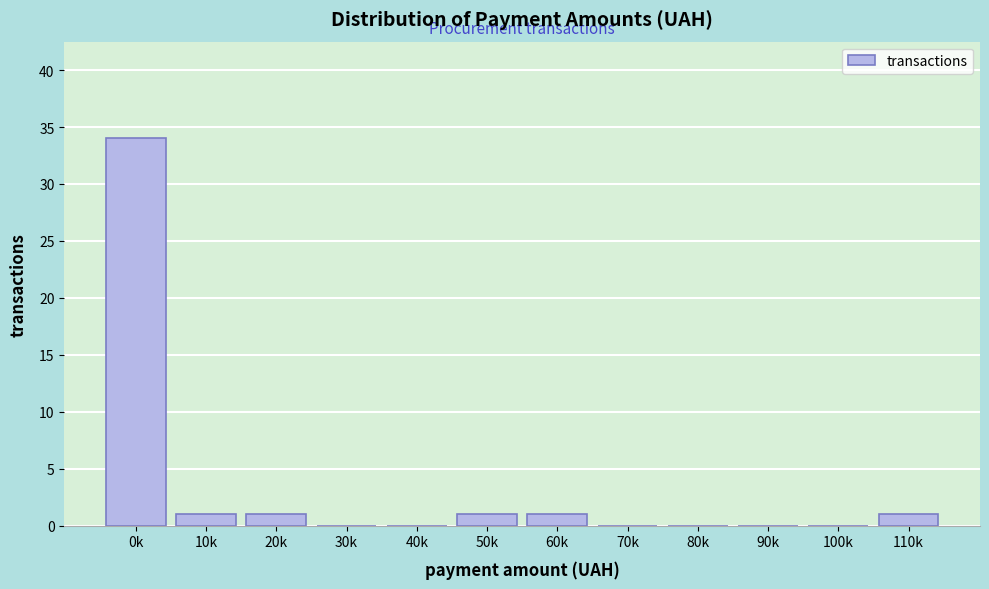

Reading left to right, transcribe all the data shown in this chart.

0k=34	10k=1	20k=1	30k=0	40k=0	50k=1	60k=1	70k=0	80k=0	90k=0	100k=0	110k=1